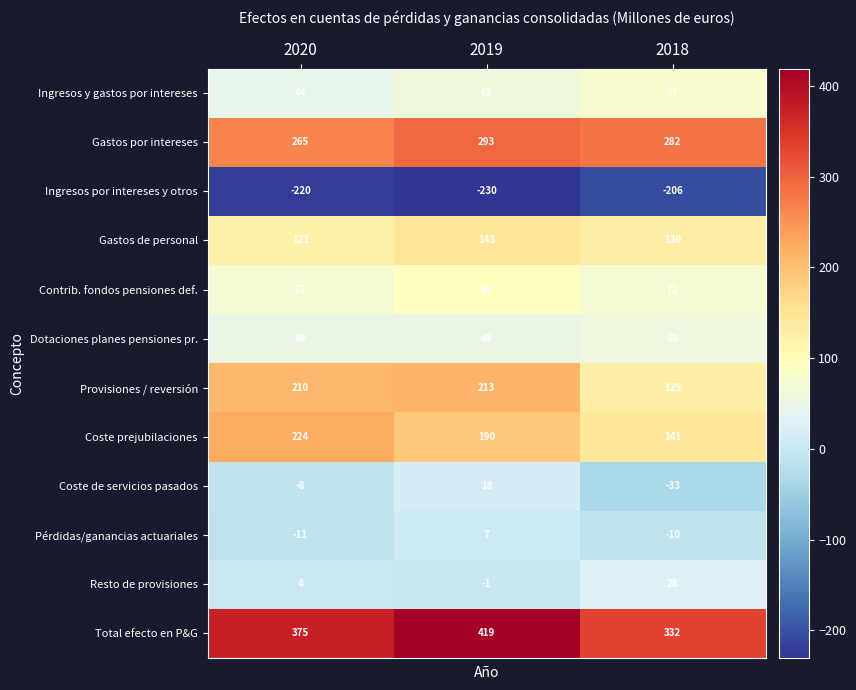

What is the sum of the Total efecto en P&G values at 2019 and 2020?

794